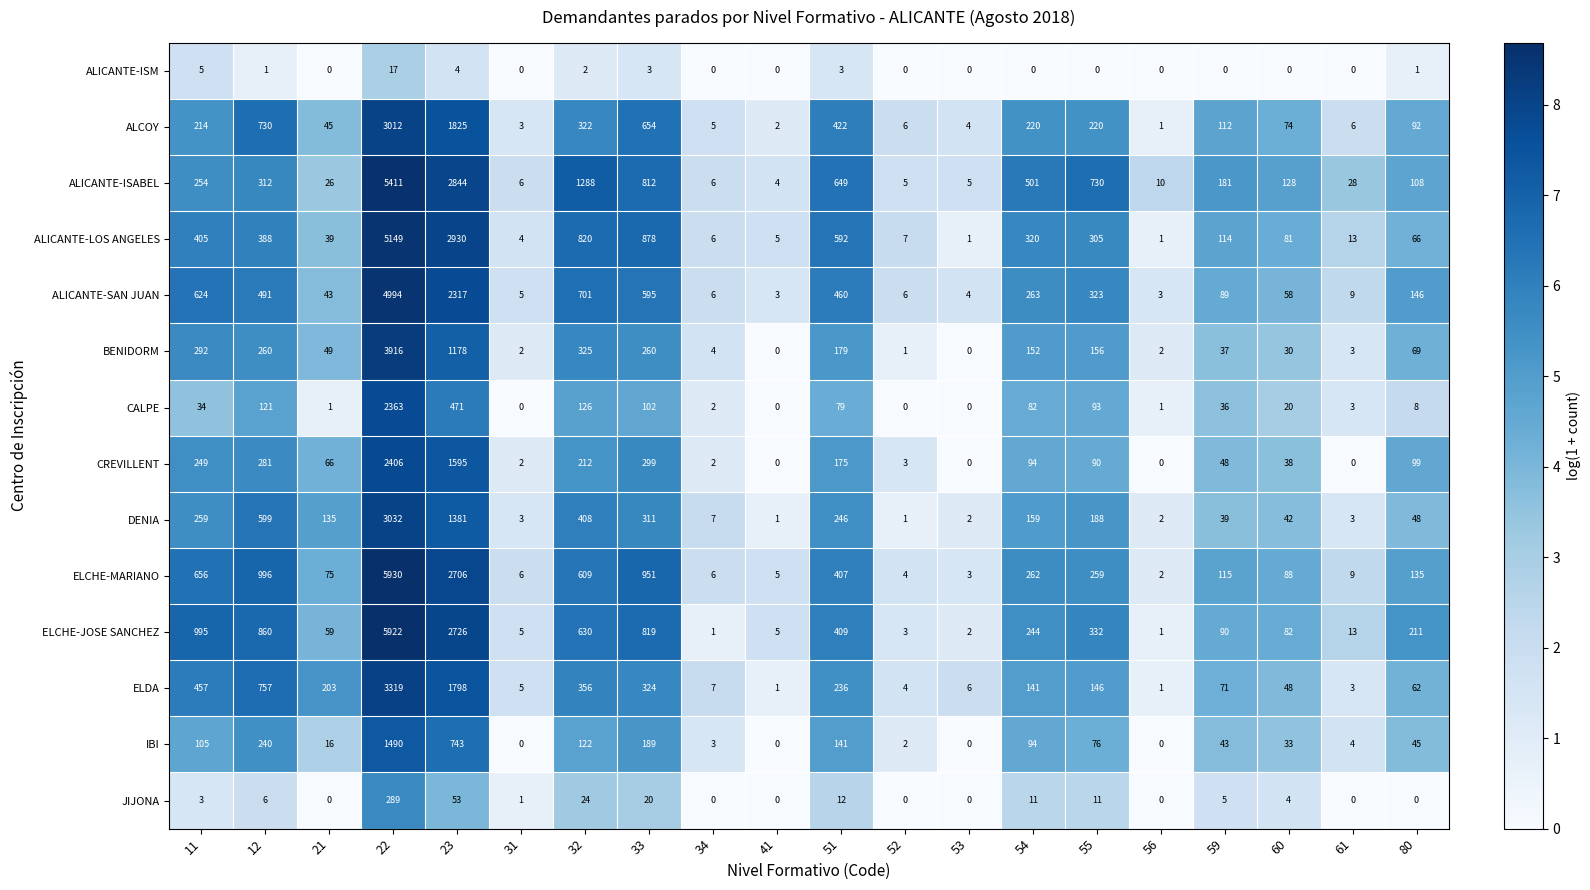

What is the maximum value for IBI?

1490